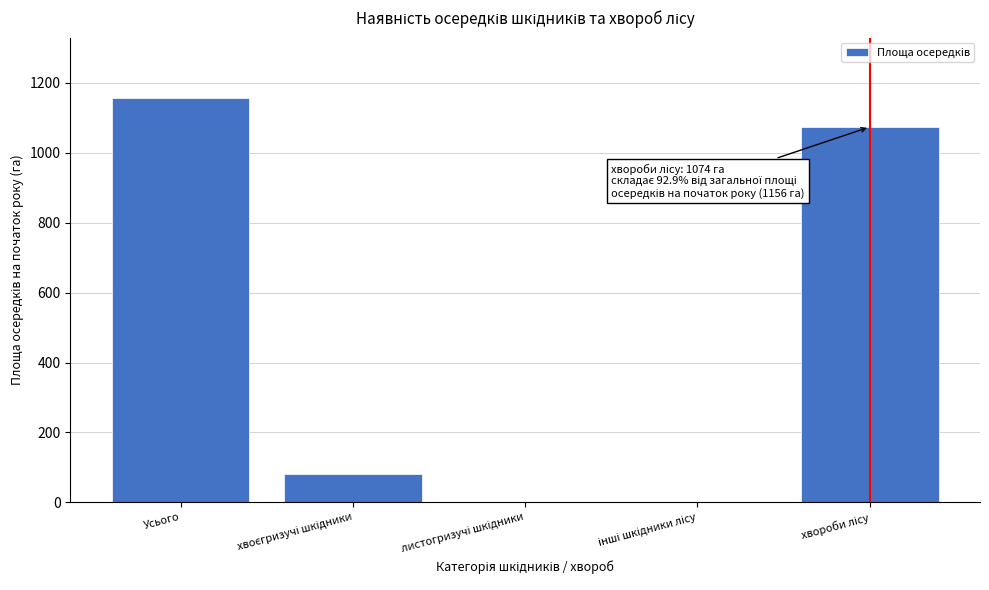

The value at Усього is 1156. True or false?

True